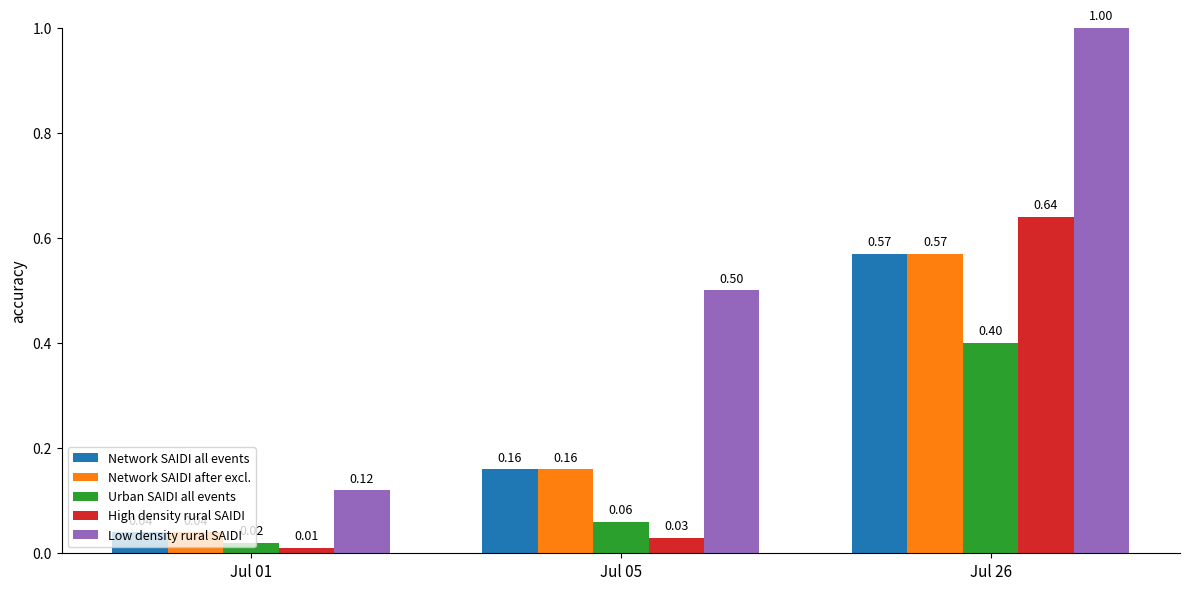

Which series changed the most between Jul 05 and Jul 26?

High density rural SAIDI